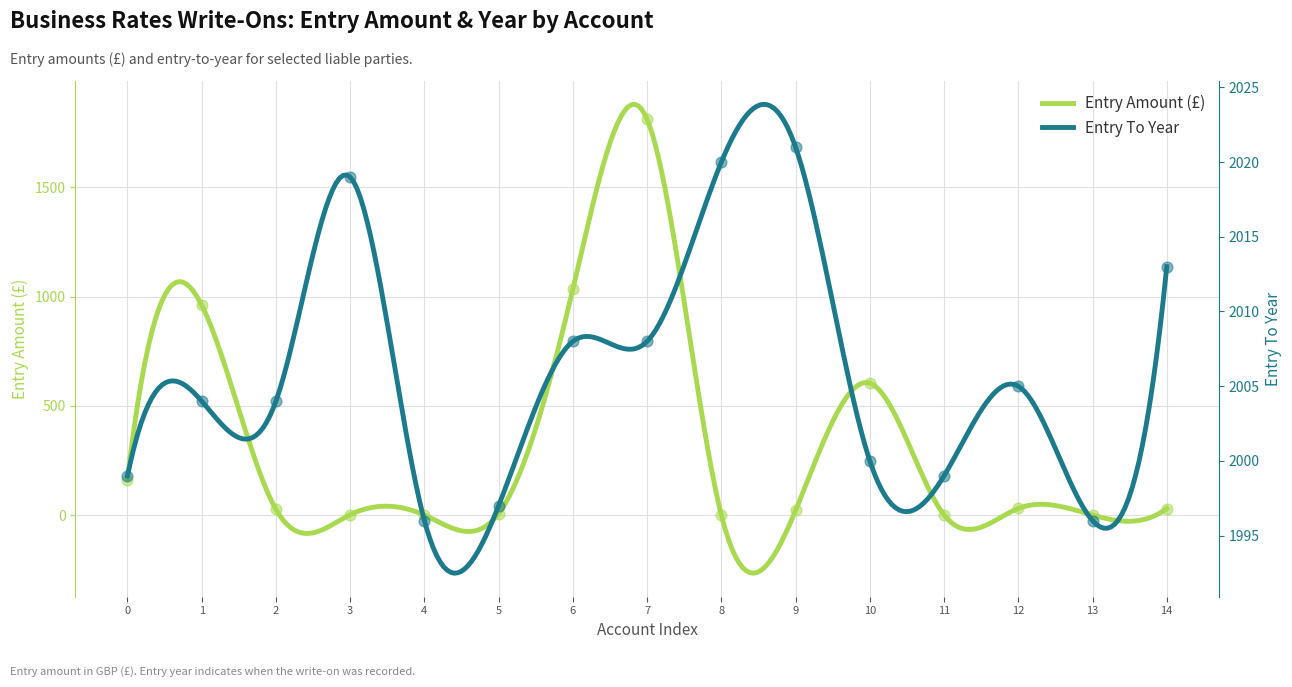

What are all the series names shown in the legend?

Entry Amount, Entry To Year